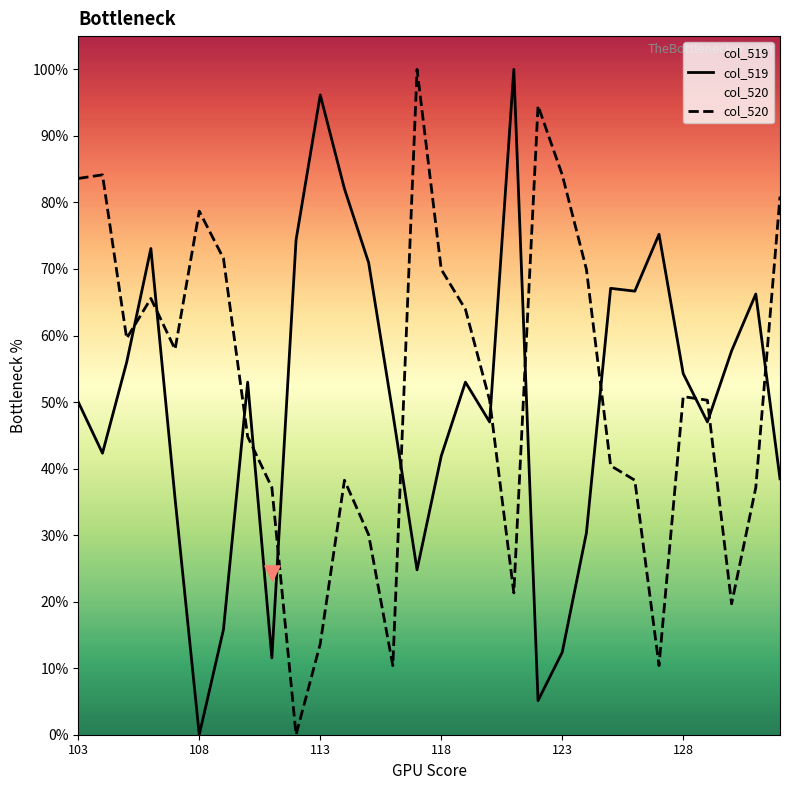

Which series reaches the maximum Y coordinate?

col_519